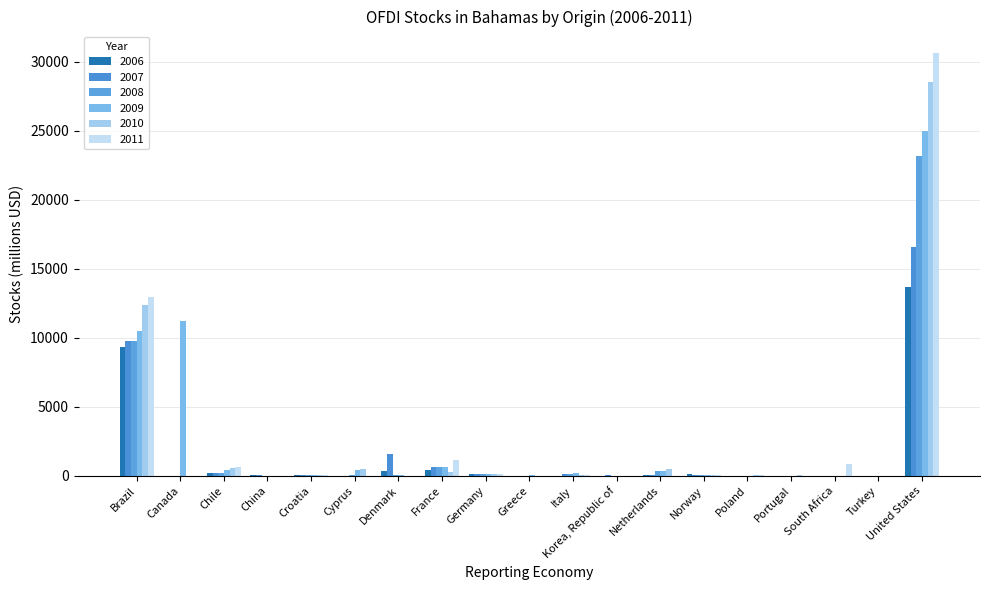

Which category has the highest value in the 2009 series?

United States